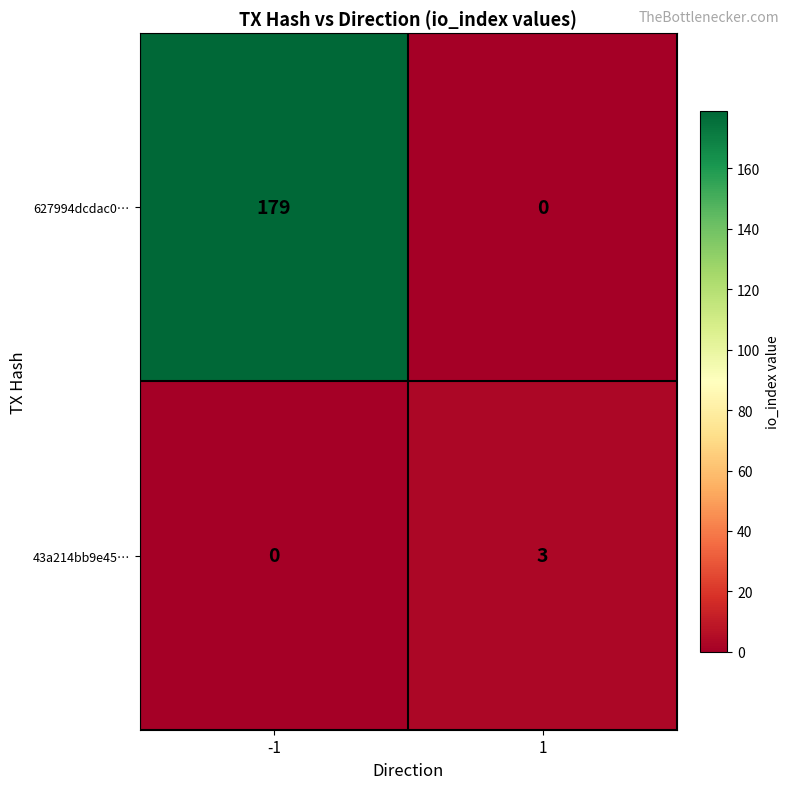

True or false: 43a214bb9e45… has a value of 1 at 1.

False